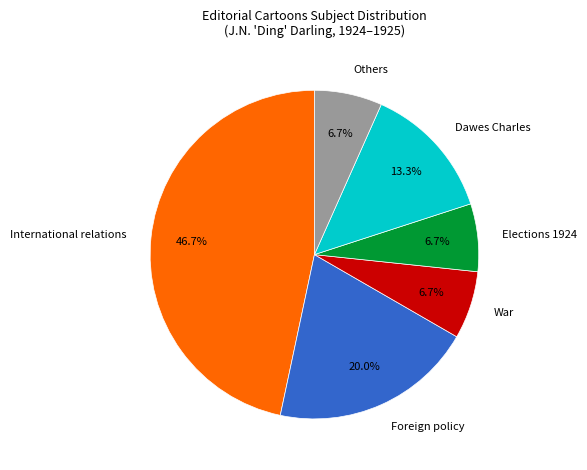

True or false: Foreign policy accounts for 6% of the total.

False